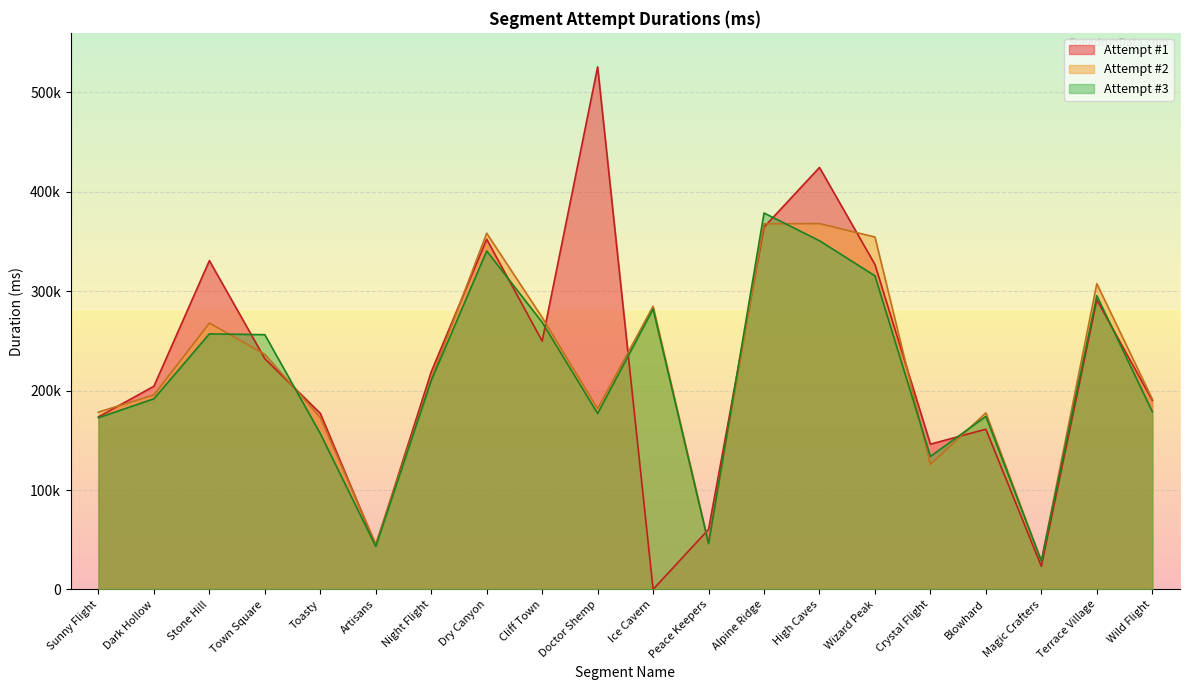

Which series changed the most between Sunny Flight and High Caves?

Attempt #1